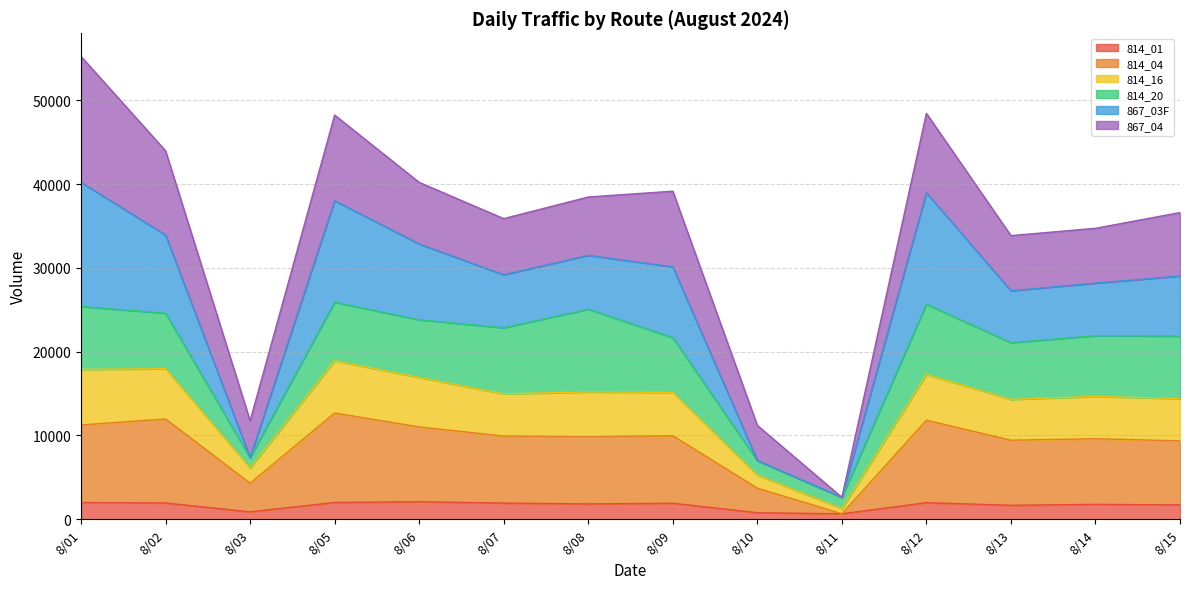

True or false: 814_01 and 814_16 intersect in this chart.

False